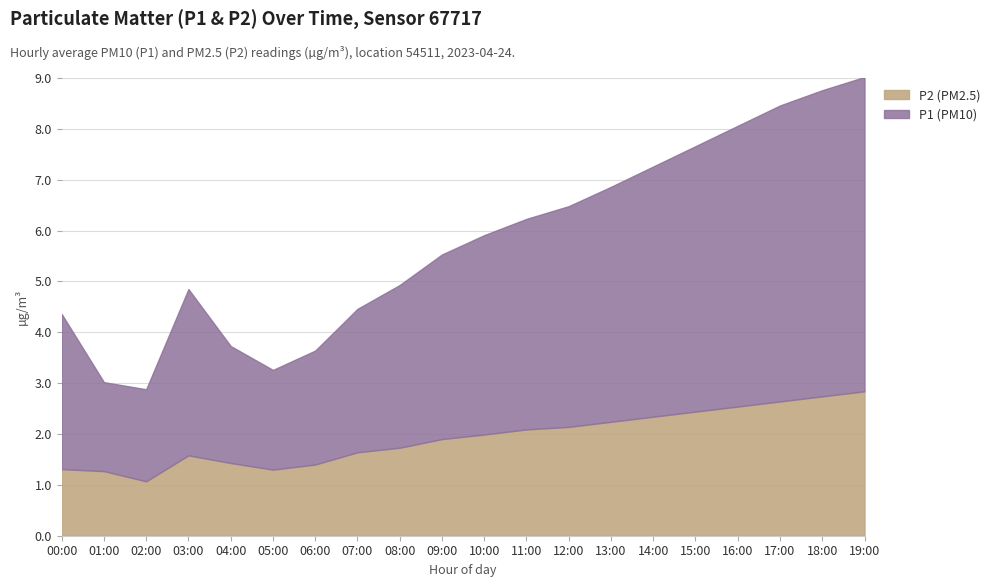

Is the value of P2 at 13:00 greater than the value of P1 at 01:00?

Yes